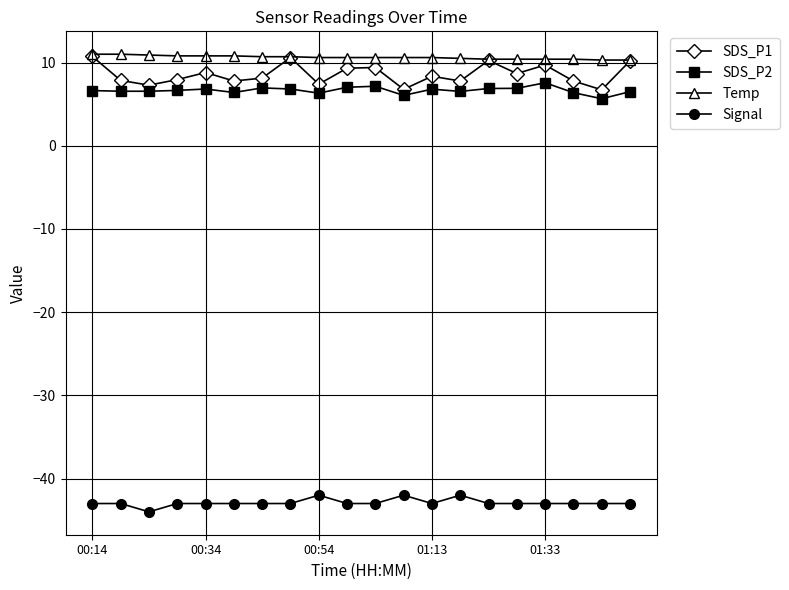

True or false: Temp and Signal cross at least once.

False